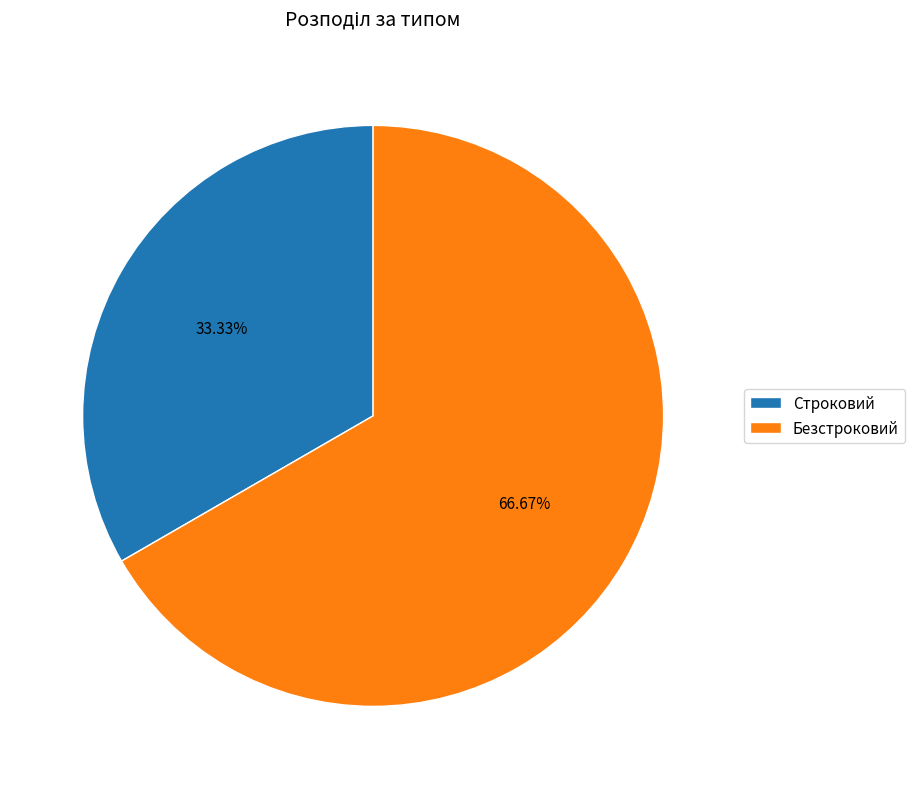

How many segments does this pie chart have?

2